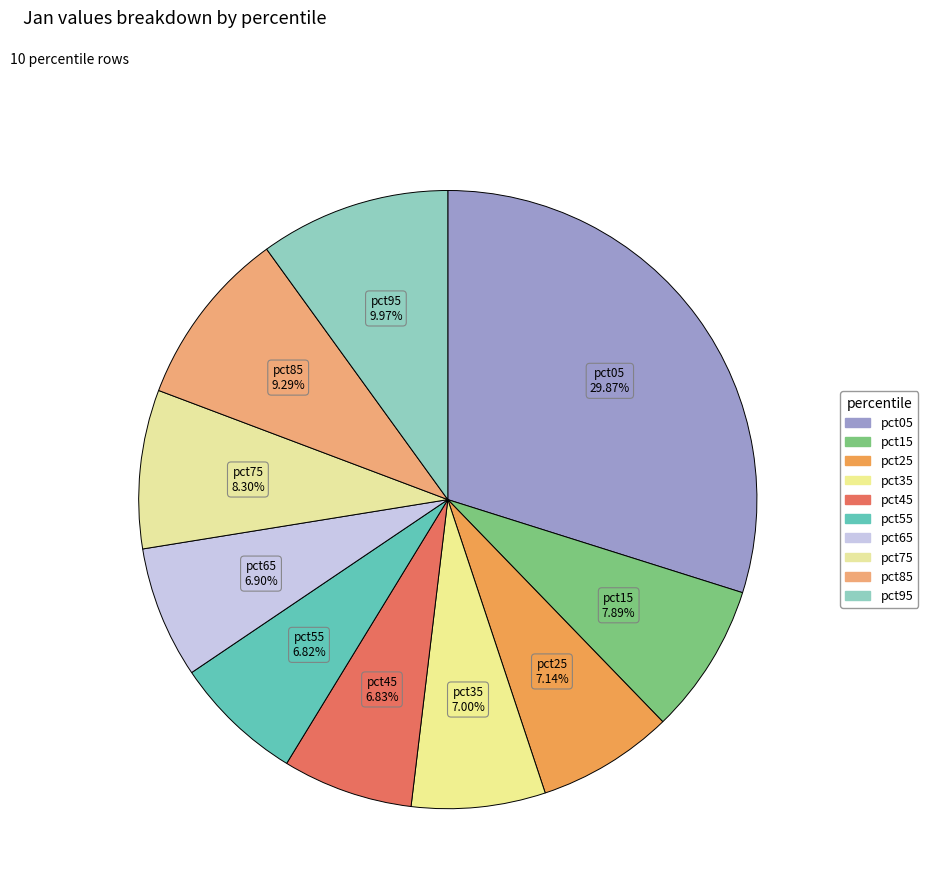

Does pct55 account for over 50% of the chart?

No